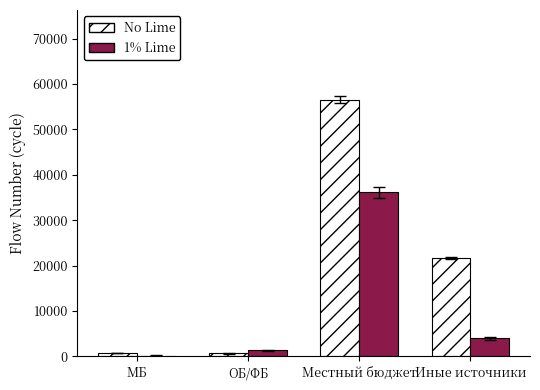

What is the highest value of the No Lime series?

56531.2